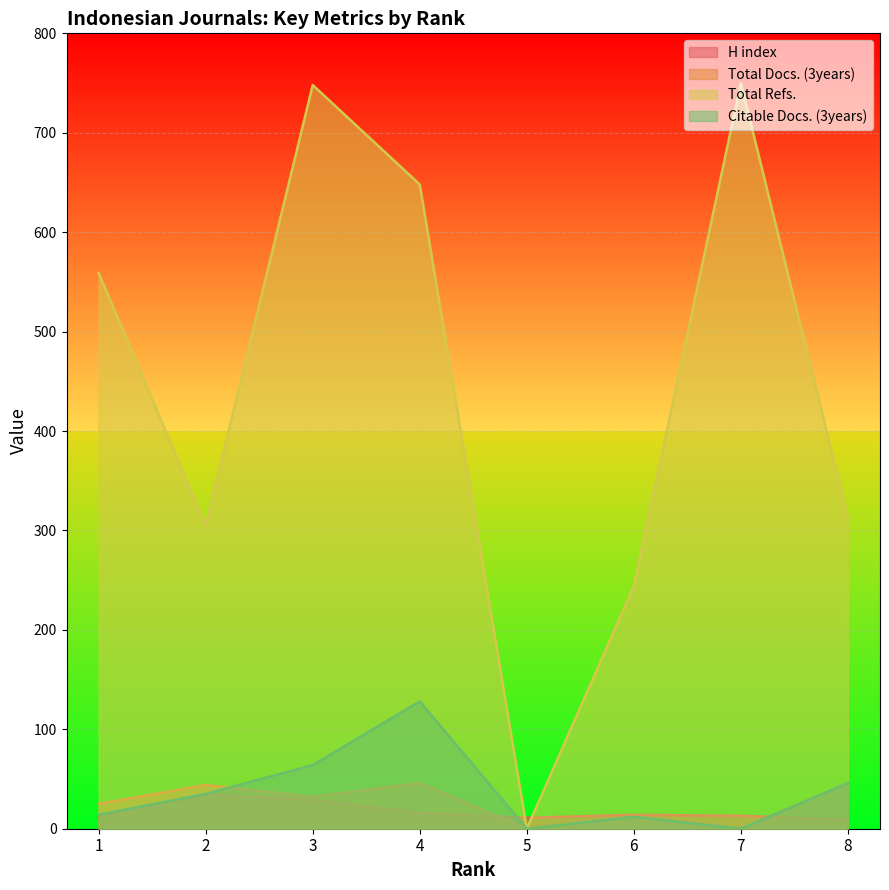

Between 5 and 1, which is larger?

1